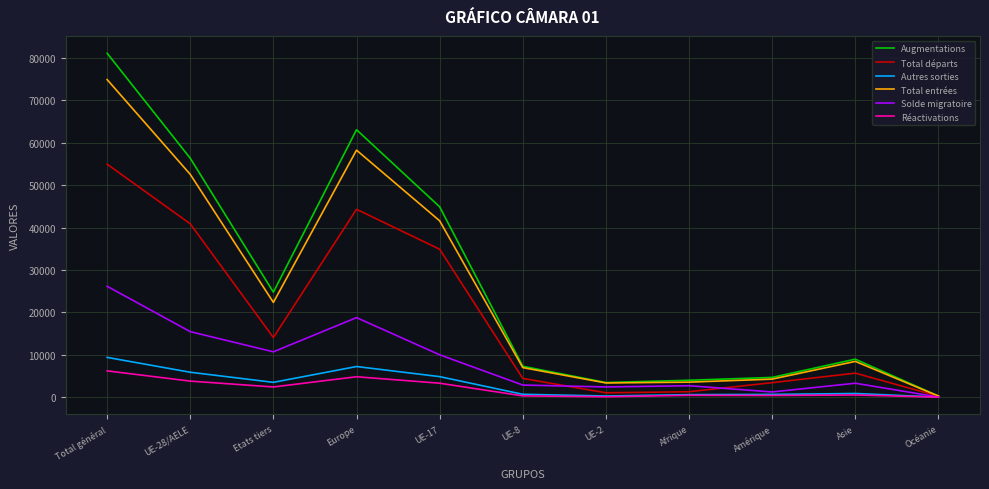

What is the difference between the second highest and minimum values in the Autres sorties series?

7218